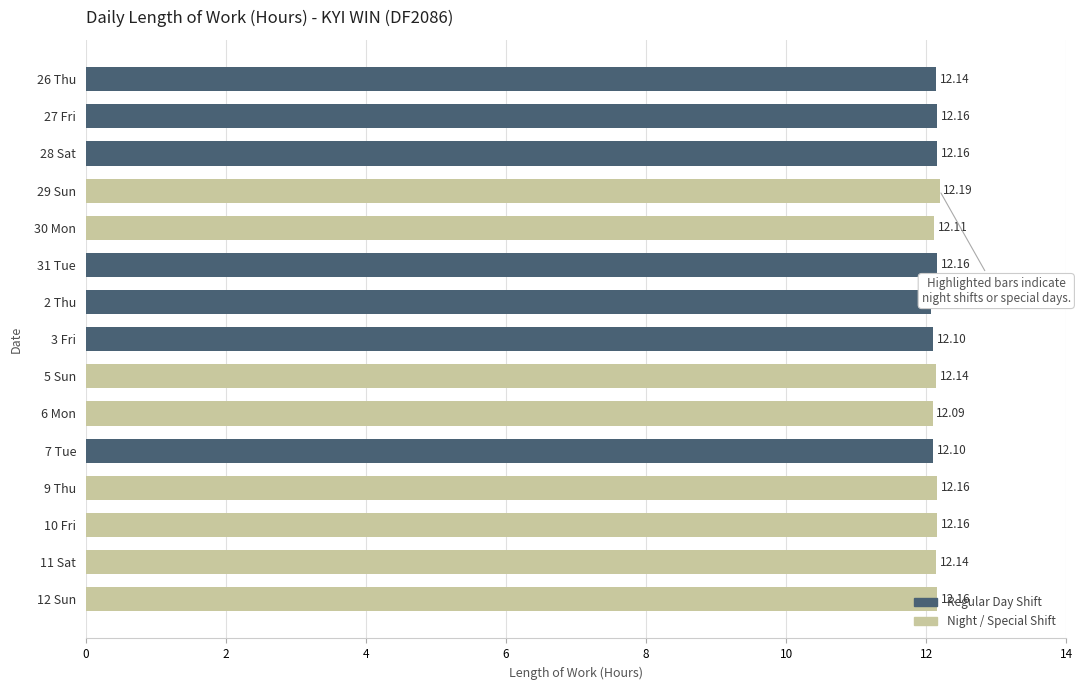

What is the sum of all values?

182.0